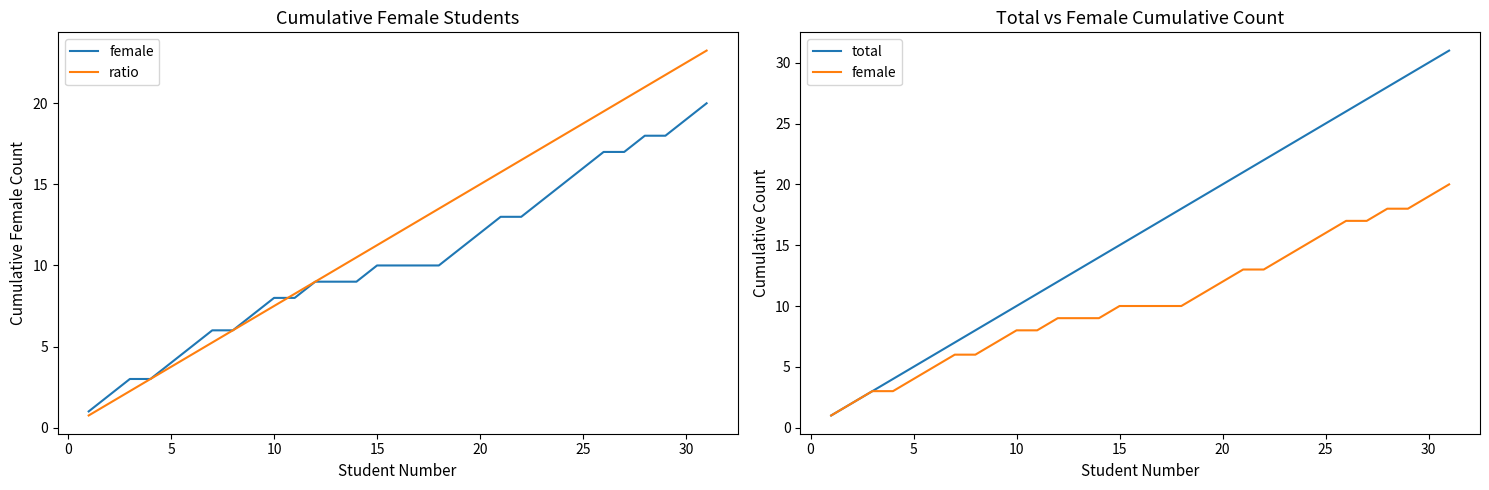

What is the maximum value shown in the chart?

31.0